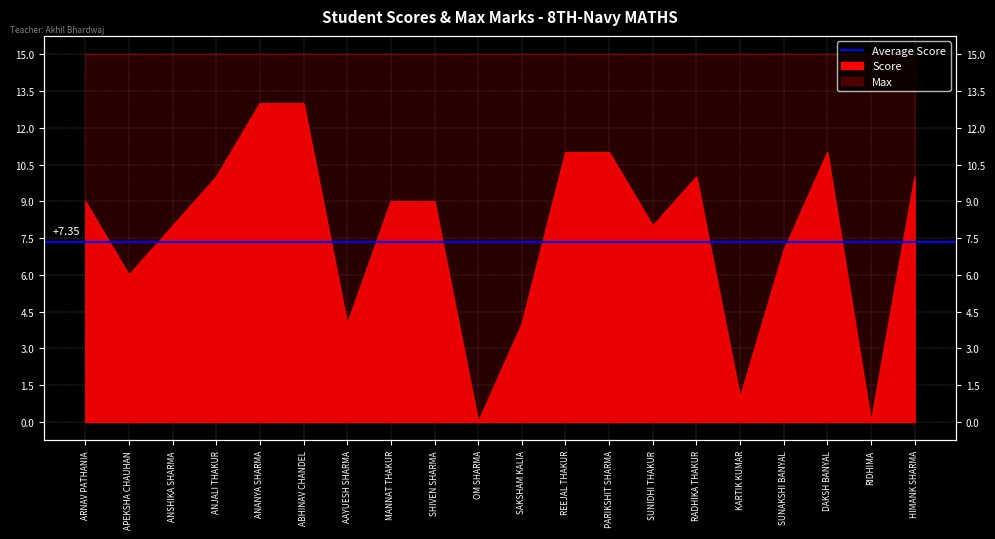

What is the label of the 8th point from the right?

PARIKSHIT SHARMA